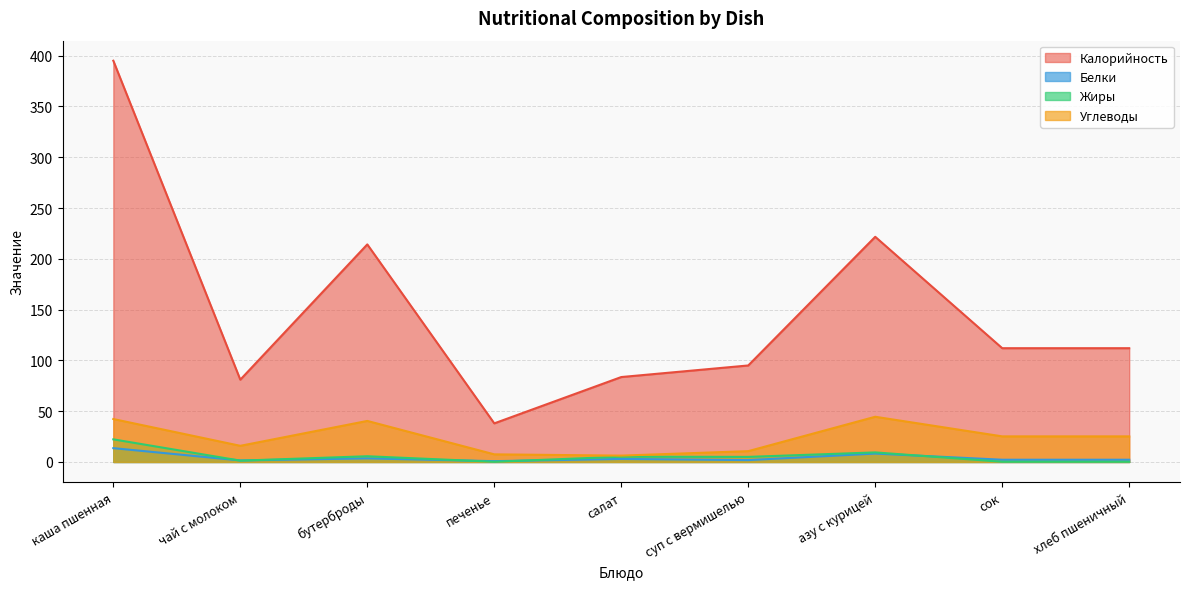

What are all the series names shown in the legend?

Калорийность, Белки, Жиры, Углеводы